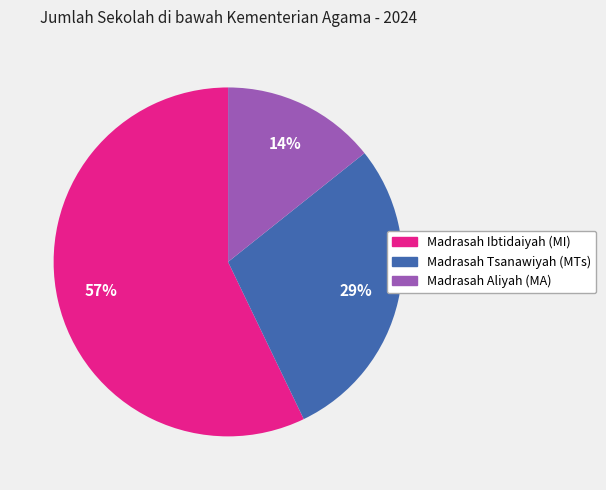

Which category has the biggest portion of the pie?

Madrasah Ibtidaiyah (MI)